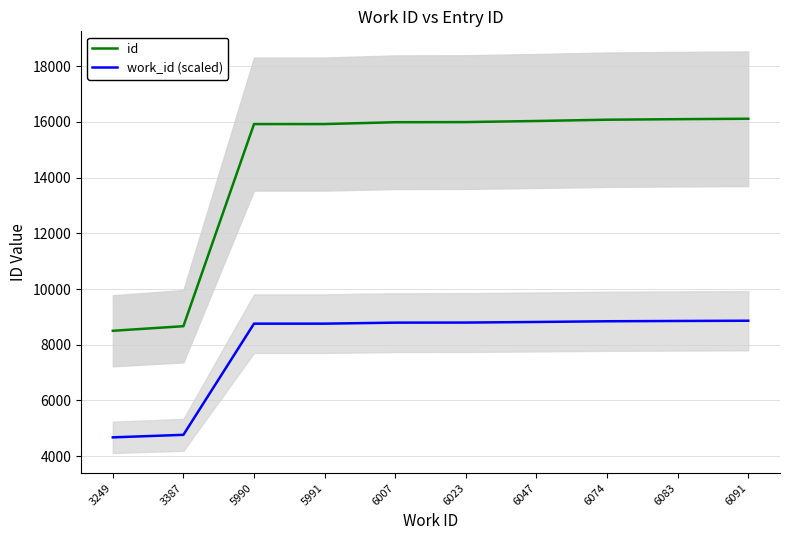

What is the value of the work_id (scaled) point at the 1st from the left?

4676.7